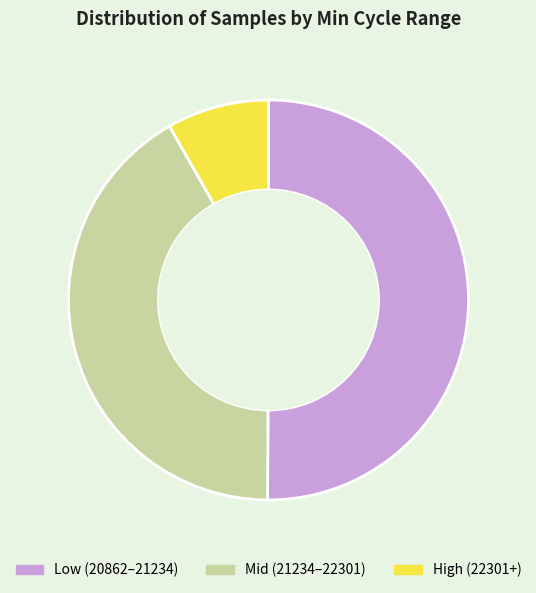

Which has a higher value, Low (20862–21234) or High (22301+)?

Low (20862–21234)